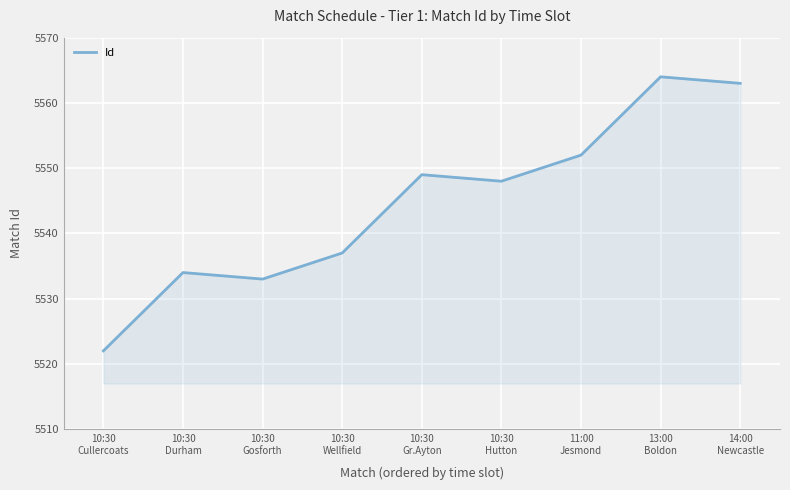

Between 10:30
Cullercoats and 11:00
Jesmond, which is larger?

11:00
Jesmond